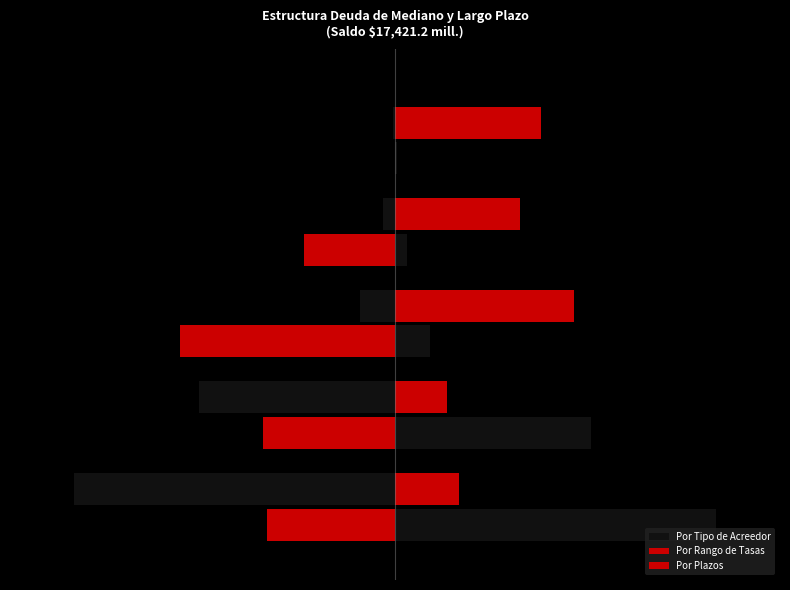

How many data points in Por Plazos are less than -1989?

3